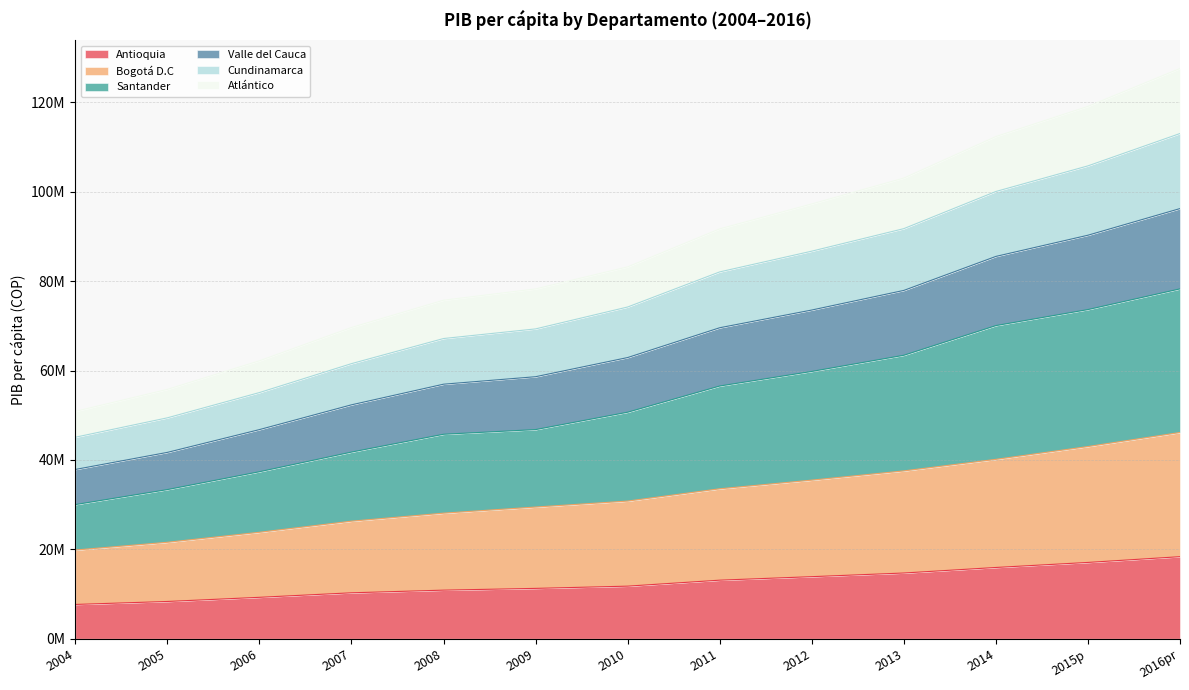

What position from the left is 2015p?

12